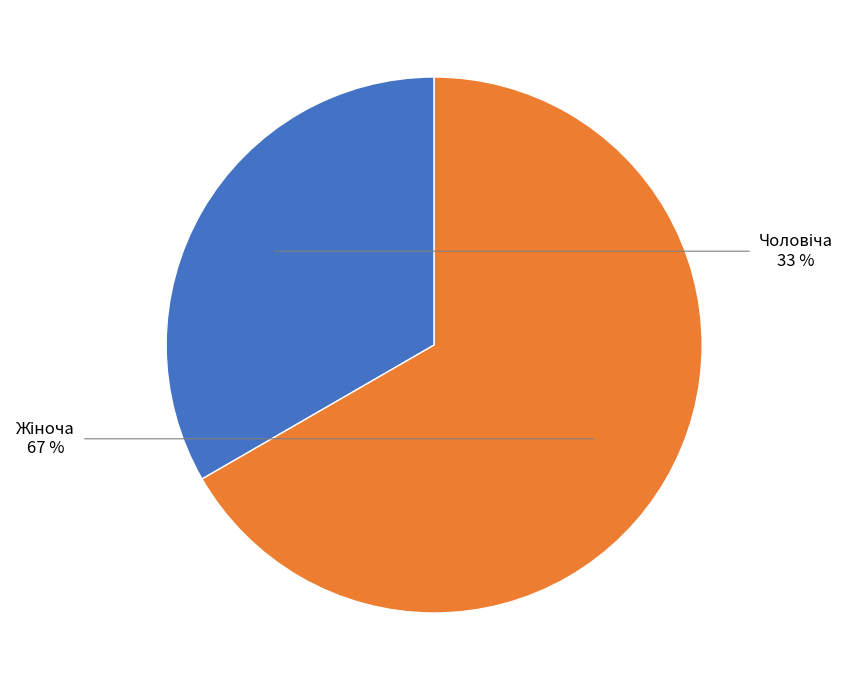

To the nearest percent, what is the average slice percentage?

50%